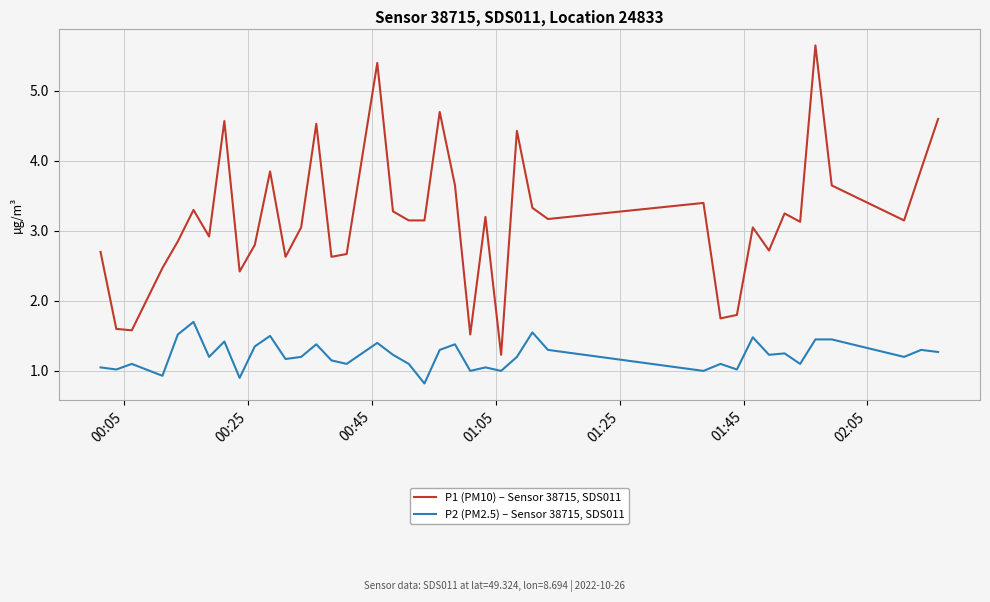

Rank the series by their average value, from highest to lowest.

P1 (PM10) – Sensor 38715, SDS011, P2 (PM2.5) – Sensor 38715, SDS011